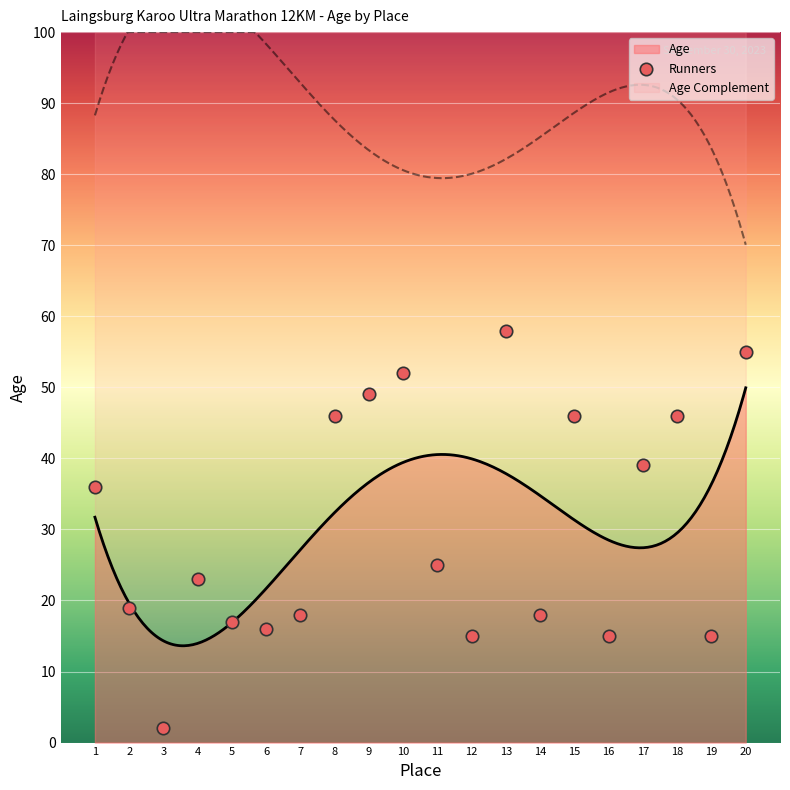

What is the change in value from 3 to 10?

+50